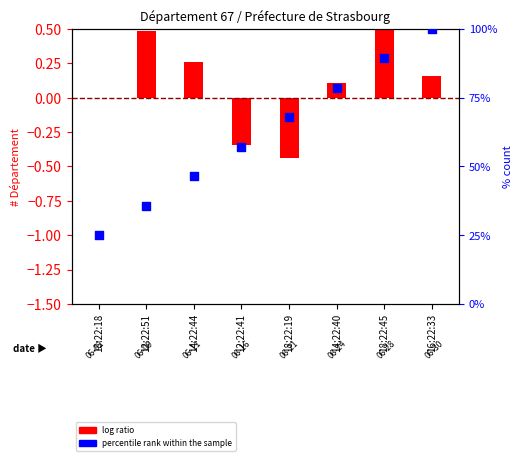

What is the change in value from 12:22:51 to 16:22:33?

+64.3